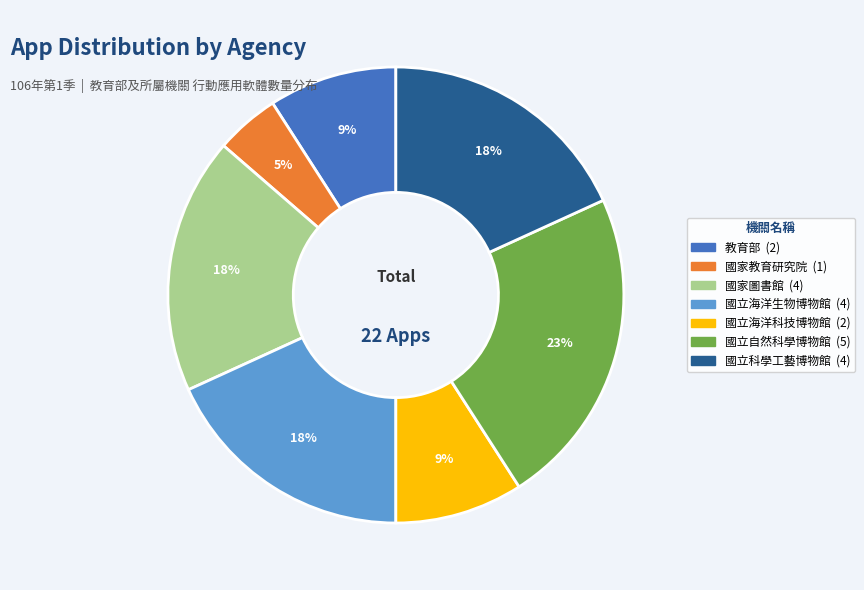

Combined, do 國家教育研究院 and 國立海洋生物博物館 account for over 50%?

No